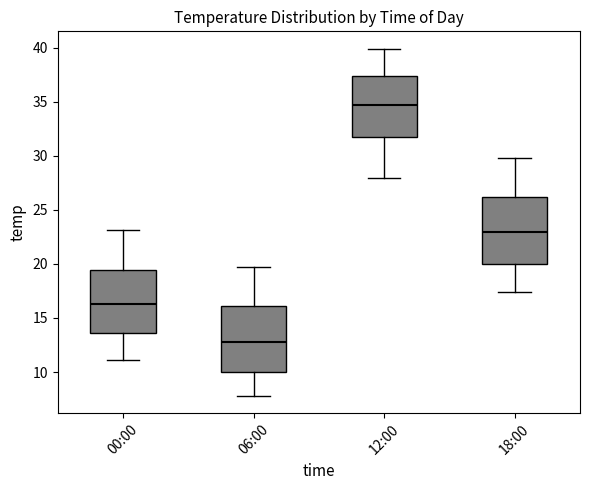

Reading left to right, transcribe this box plot: for each box, give where its median line is, the range the box spans, and where its two whiskers end, as read against the y-axis. The values are not printed on the chart, so give them approximately, as read against the axis.

00:00: median 16.5, box 13.5 to 19.5, whiskers 11.0 to 23.0
06:00: median 13.0, box 10.0 to 16.0, whiskers 8.0 to 19.5
12:00: median 34.5, box 31.5 to 37.5, whiskers 28.0 to 40.0
18:00: median 23.0, box 20.0 to 26.0, whiskers 17.5 to 30.0